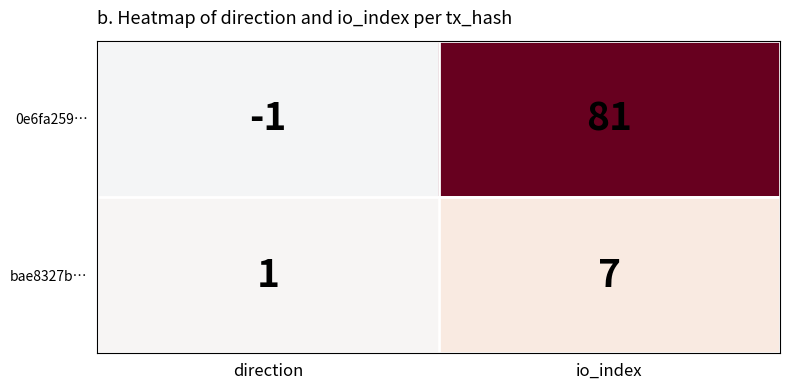

At which category is the sum across all series the highest?

io_index